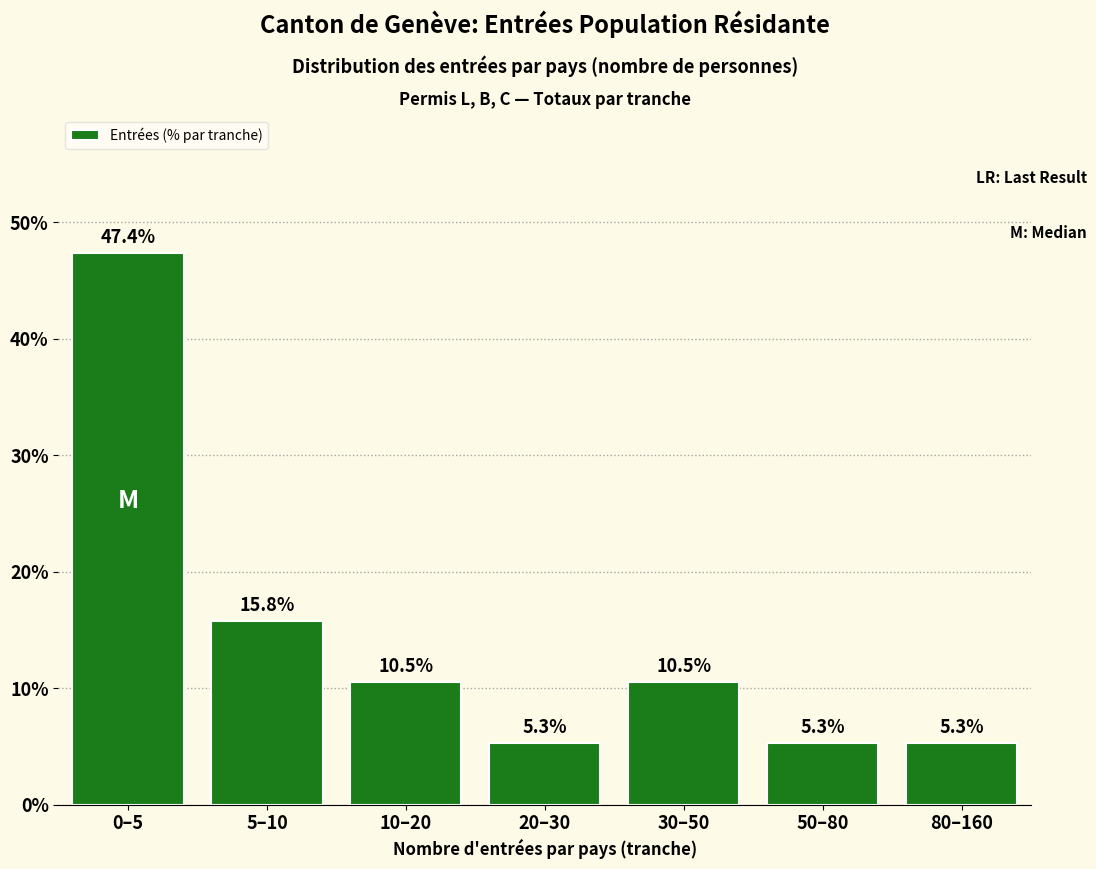

Reading right to left, what are all the values shown in this chart?

80–160=5.3	50–80=5.3	30–50=10.5	20–30=5.3	10–20=10.5	5–10=15.8	0–5=47.4